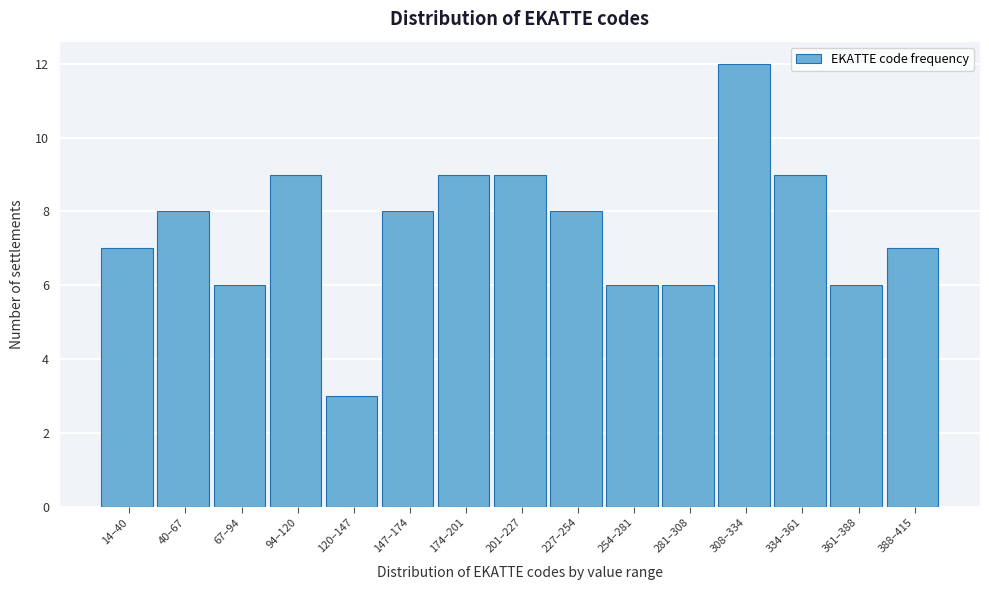

Reading right to left, transcribe all the data shown in this chart.

388–415=7	361–388=6	334–361=9	308–334=12	281–308=6	254–281=6	227–254=8	201–227=9	174–201=9	147–174=8	120–147=3	94–120=9	67–94=6	40–67=8	14–40=7